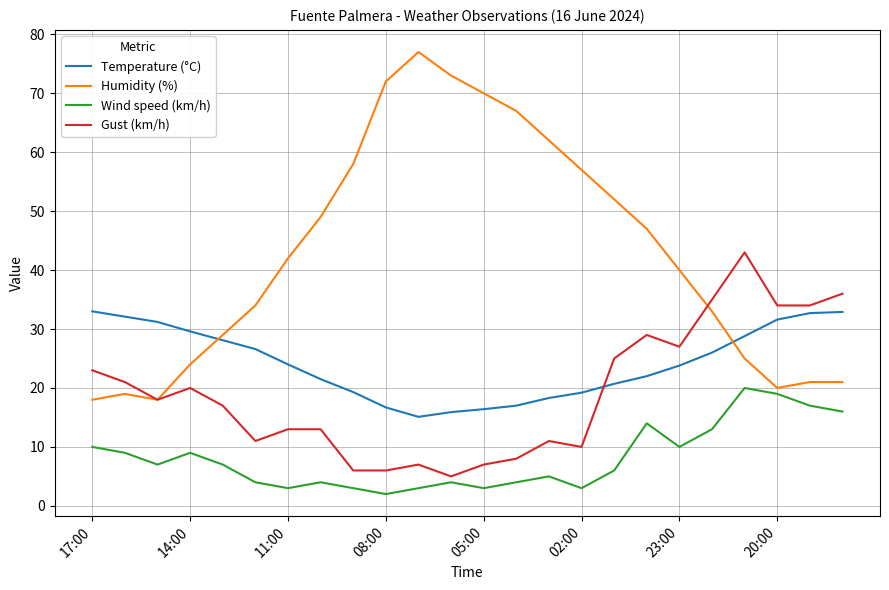

What is the highest value of the Wind speed (km/h) series?

20.0